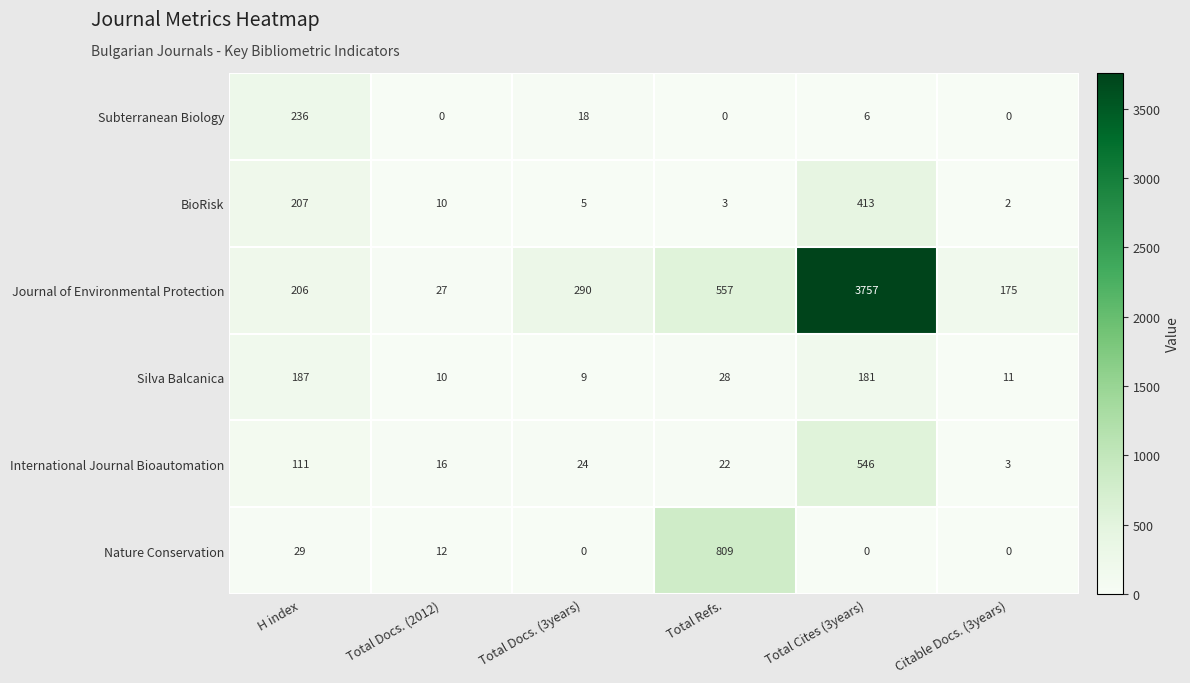

Rank the series by their maximum value, from lowest to highest.

Silva Balcanica, Subterranean Biology, BioRisk, International Journal Bioautomation, Nature Conservation, Journal of Environmental Protection